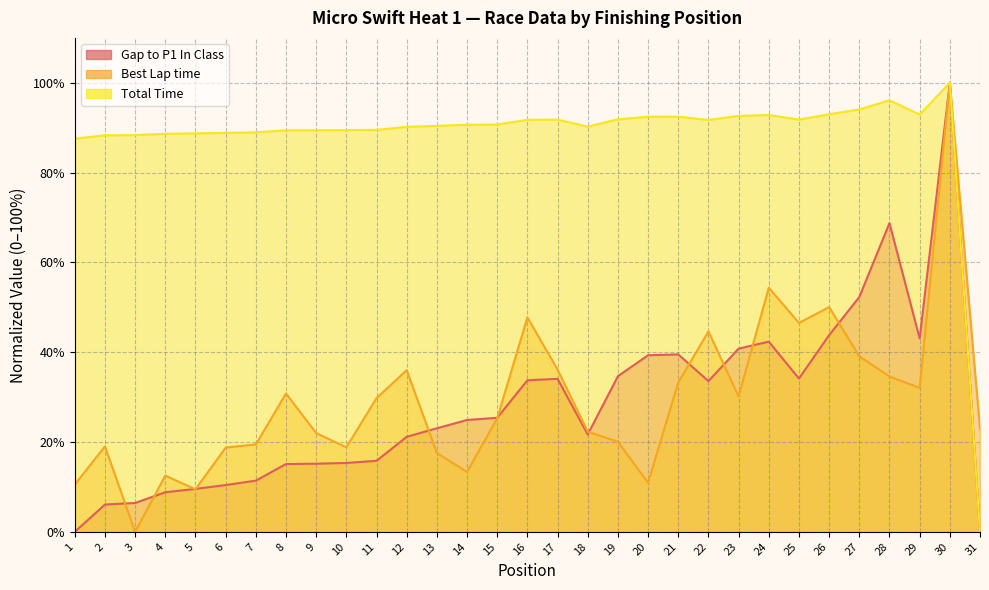

How many lines are shown in the chart?

3